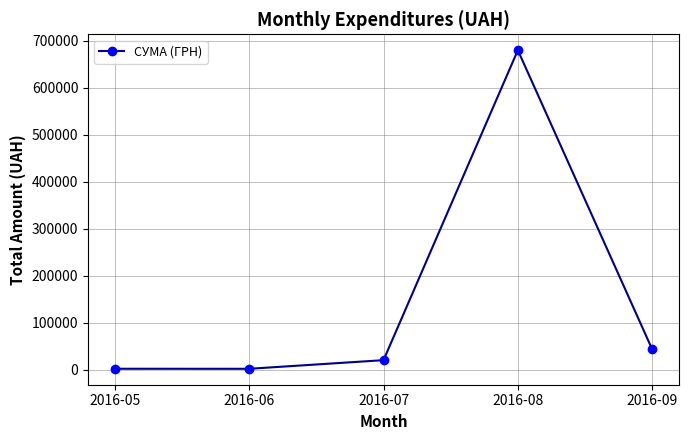

The value at 2016-08 is 679773.1. True or false?

True